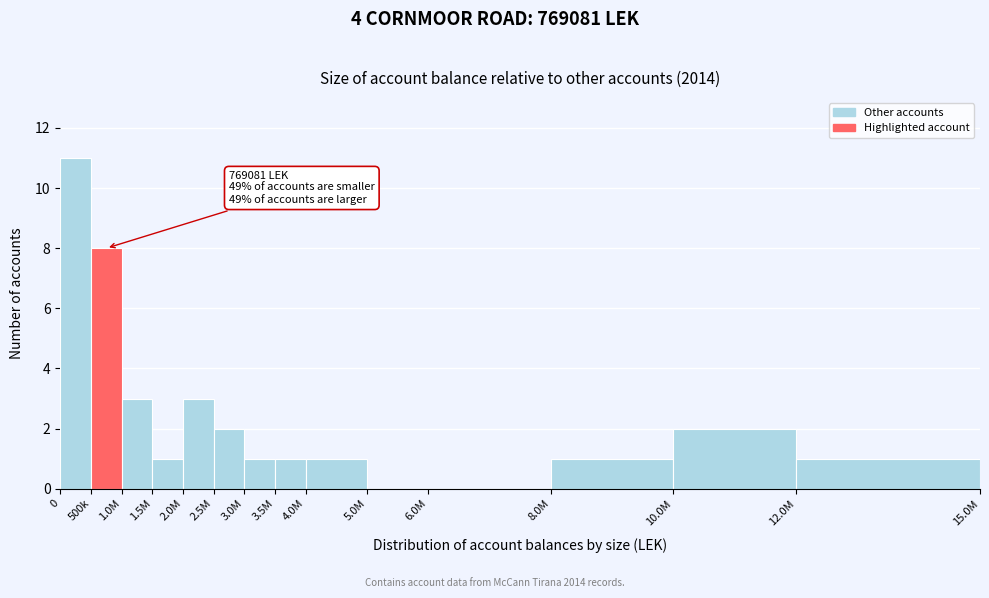

Reading left to right, what are all the values shown in this chart?

0=11	500k=8	1.0M=3	1.5M=1	2.0M=3	2.5M=2	3.0M=1	3.5M=1	4.0M=1	5.0M=0	6.0M=0	8.0M=1	10.0M=2	12.0M=1